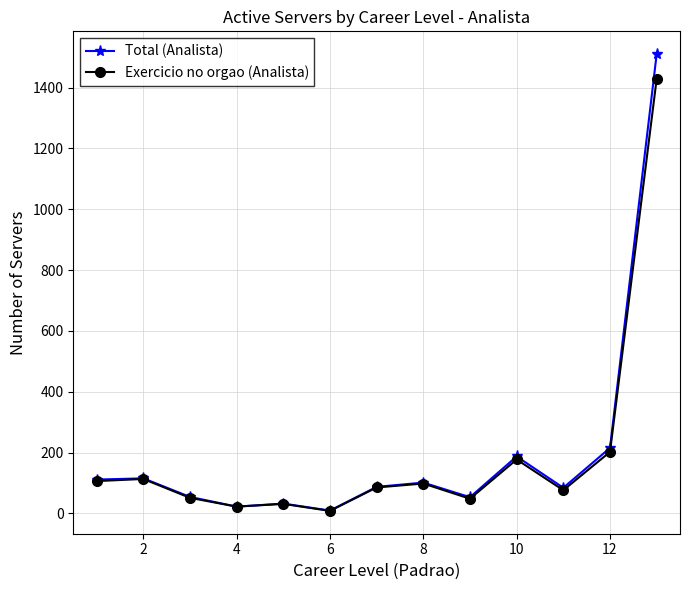

True or false: Exercicio no orgao (Analista) has more than 0 interior local peaks.

True